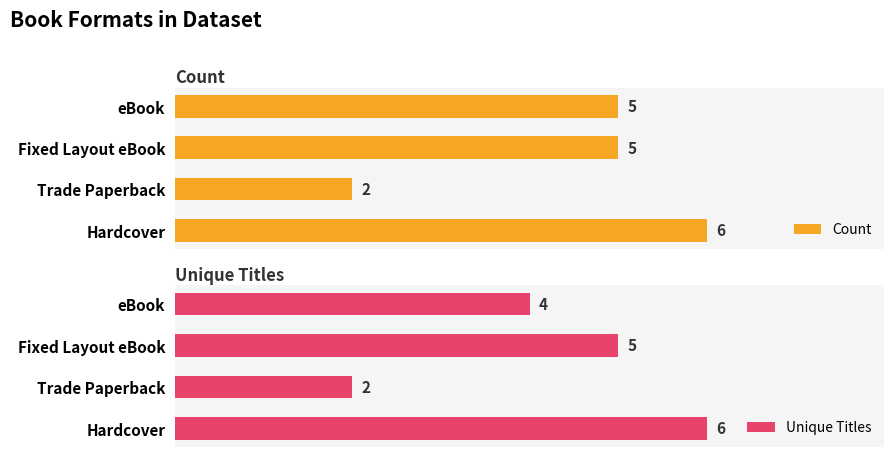

At which label does Unique Titles reach its minimum?

Trade Paperback